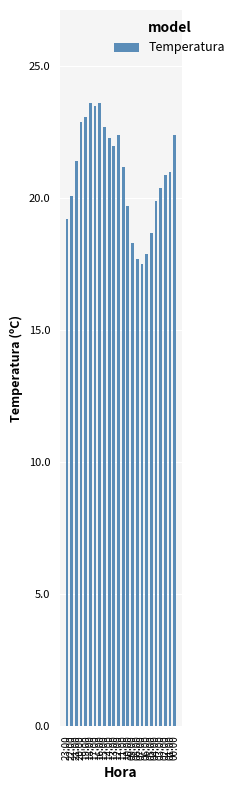

What is the ratio of the value at 11:00 to the value at 09:00?

1.2